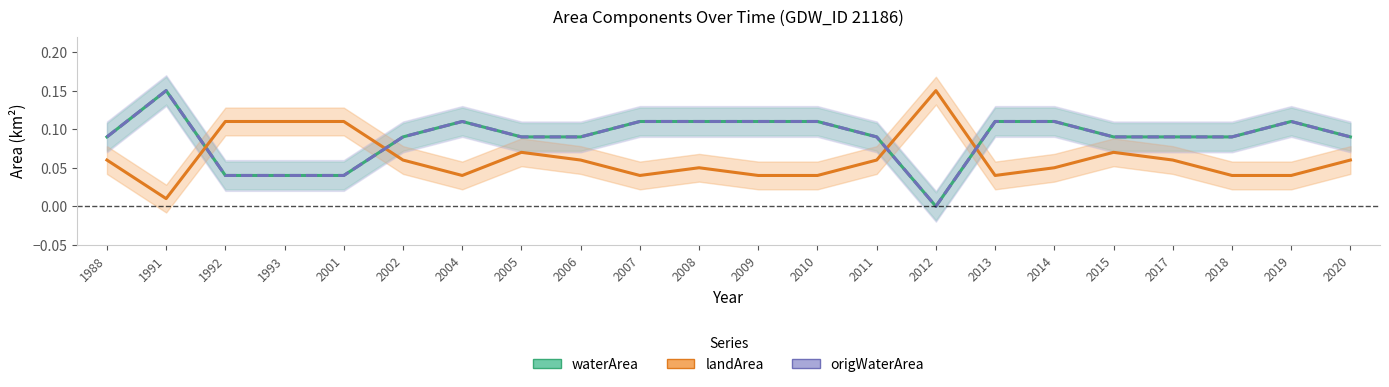

True or false: waterArea has more than 2 interior local peaks.

True